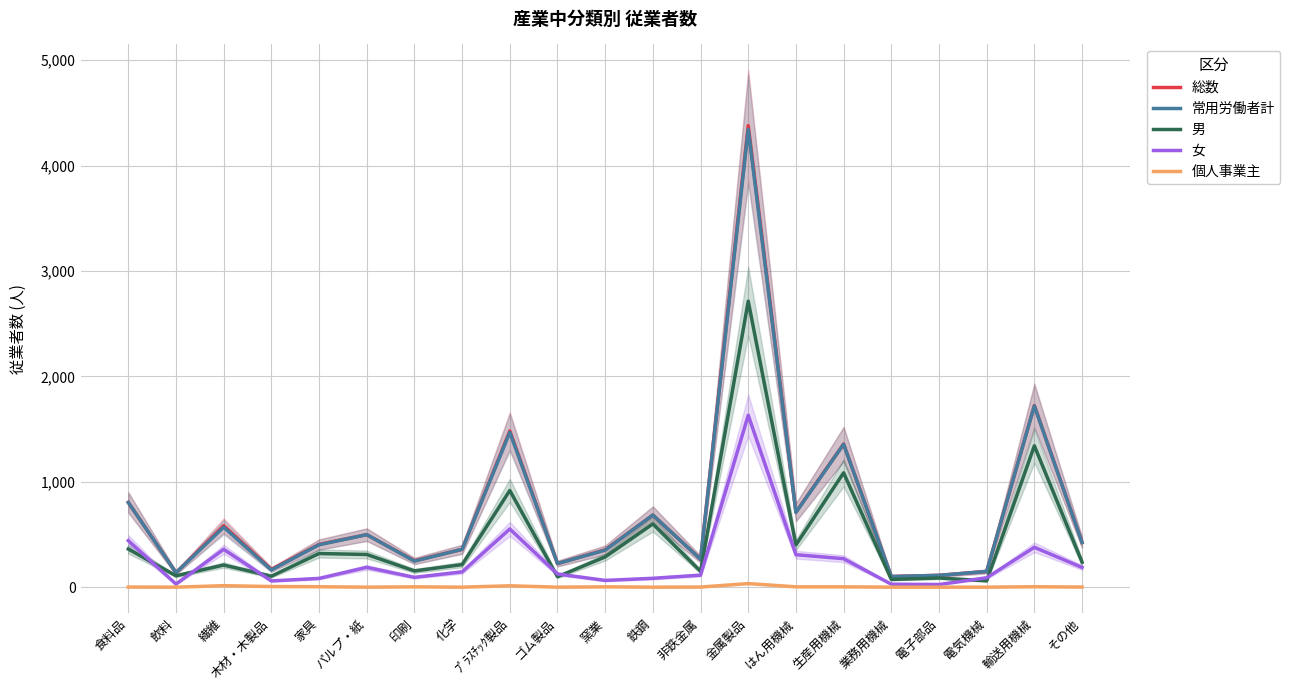

In 常用労働者計, how many points are lower than both neighbors (excluding endpoints)?

7